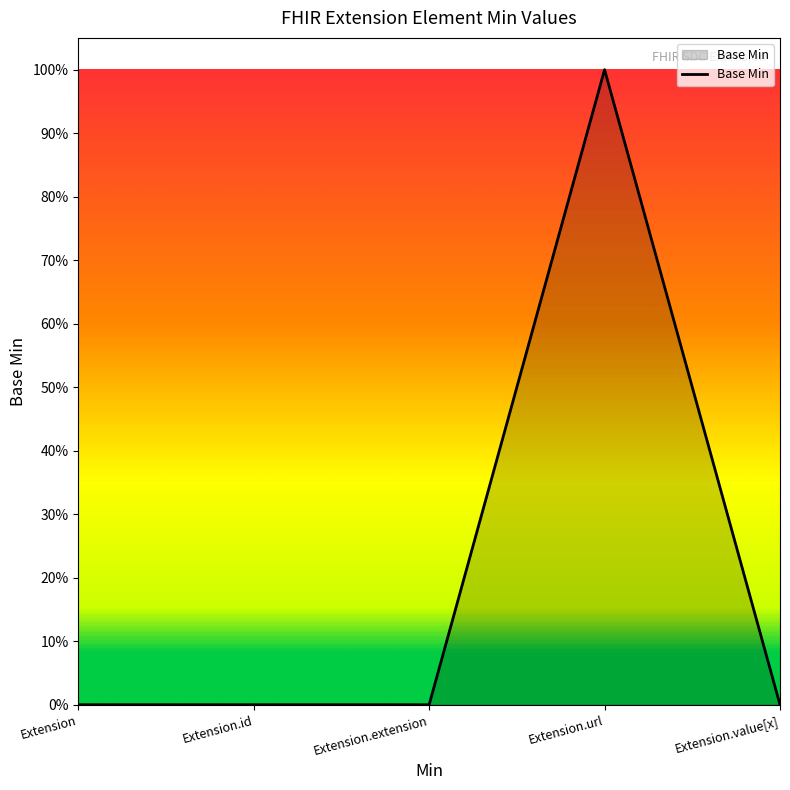

What position from the right is Extension.id?

4